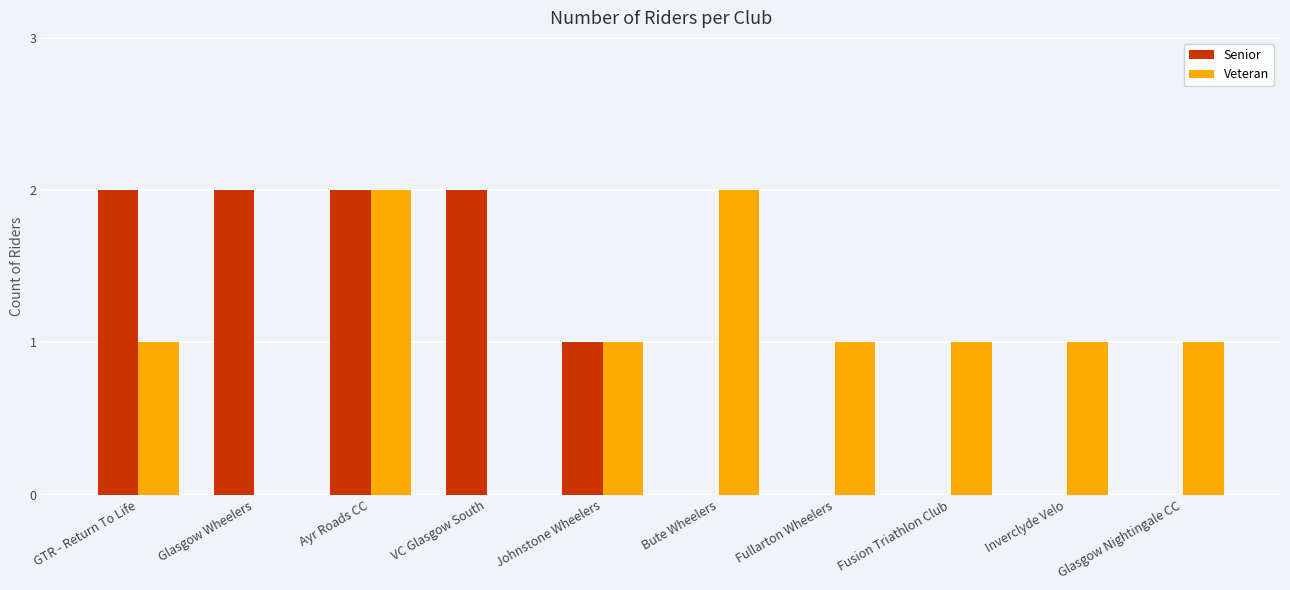

Is it true that Veteran equals 1 at Inverclyde Velo?

True